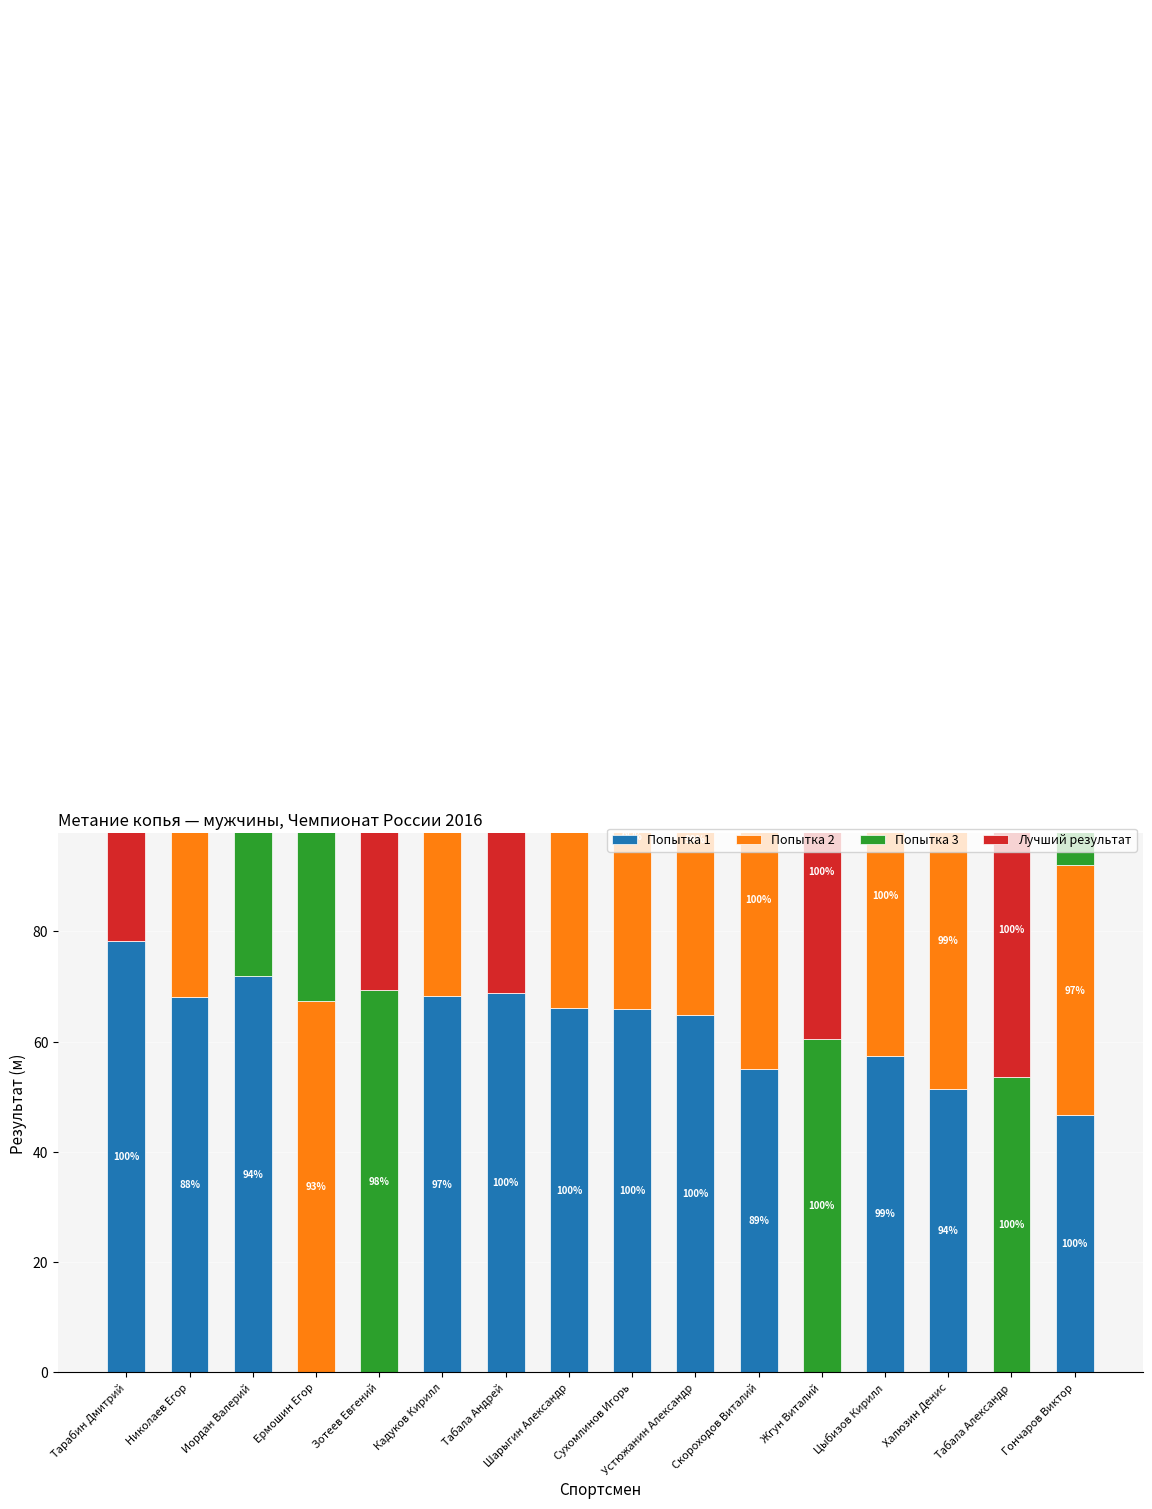

What is the difference between the Попытка 2 values at Устюжанин Александр and Цыбизов Кирилл?

5.8